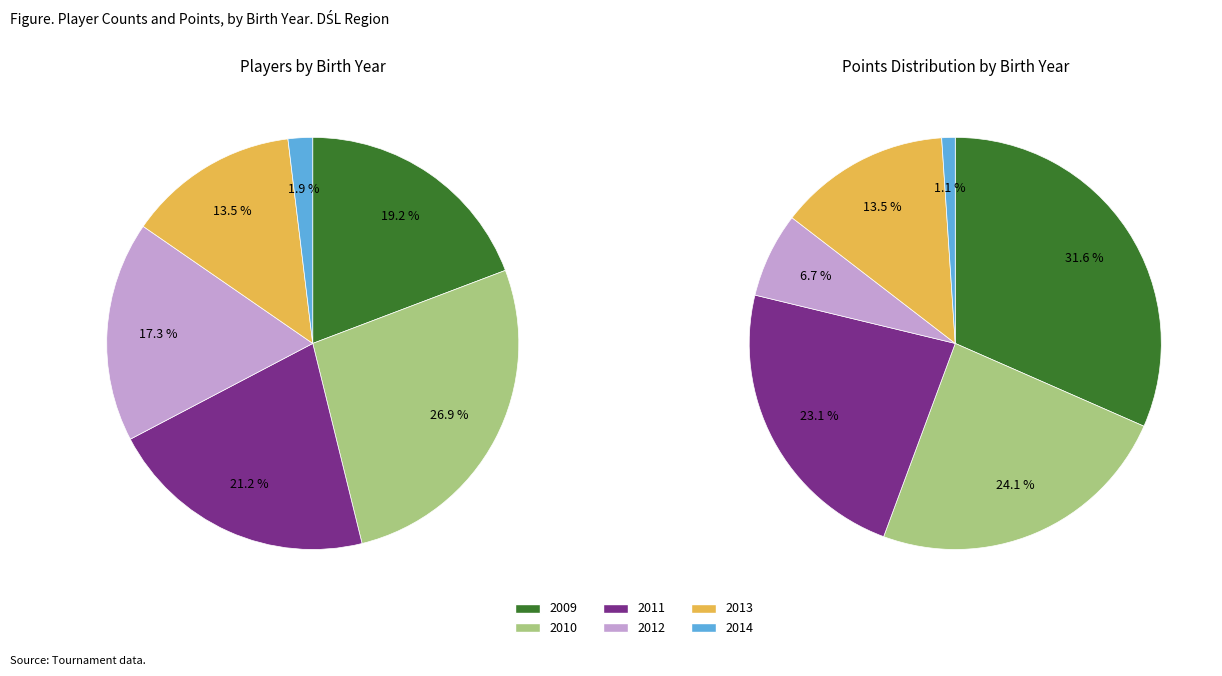

How many slices are in this pie chart?

6